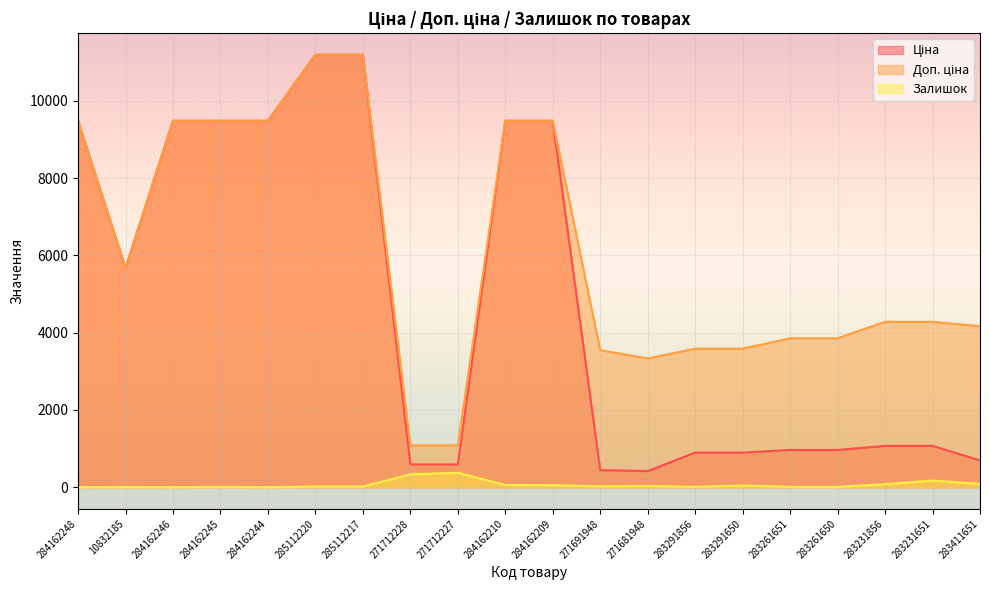

Where does the Залишок series first go above 22?

271712228